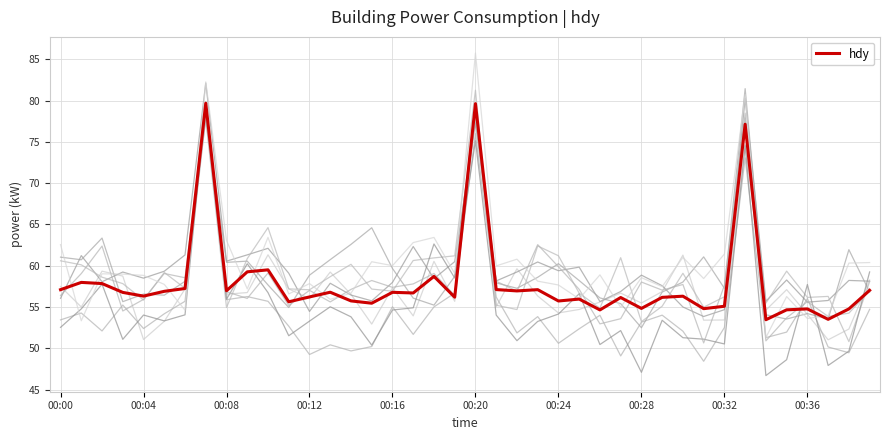

What is the label of the 27th point from the left?

26